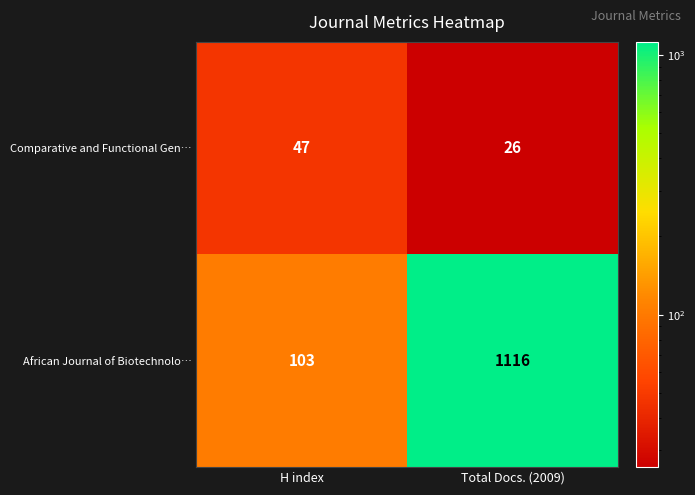

How many categories are shown in the chart?

2